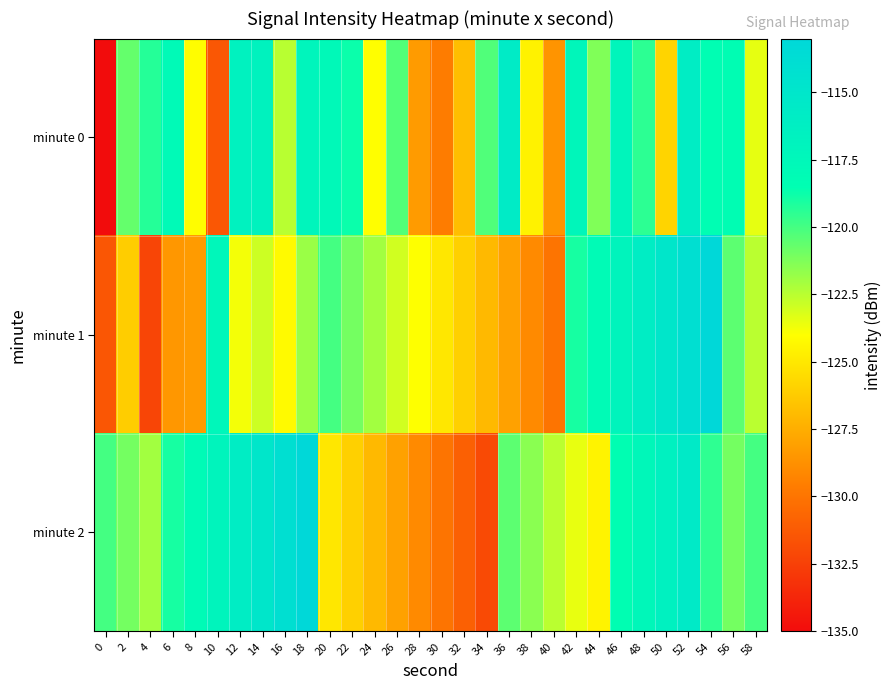

At which category is the sum across all series the highest?

52